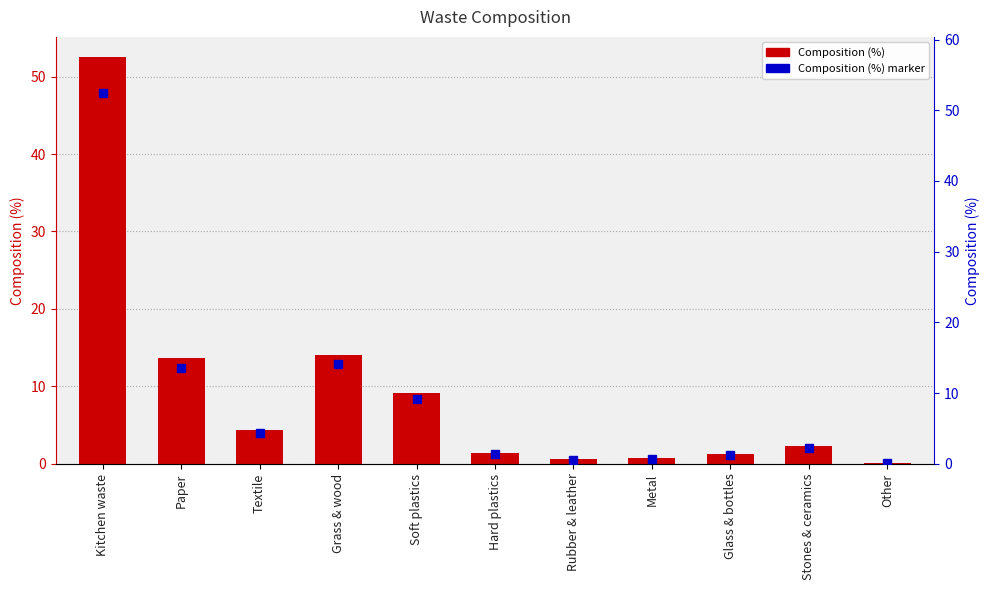

Which category has the highest value in the Composition (%) marker series?

Kitchen waste